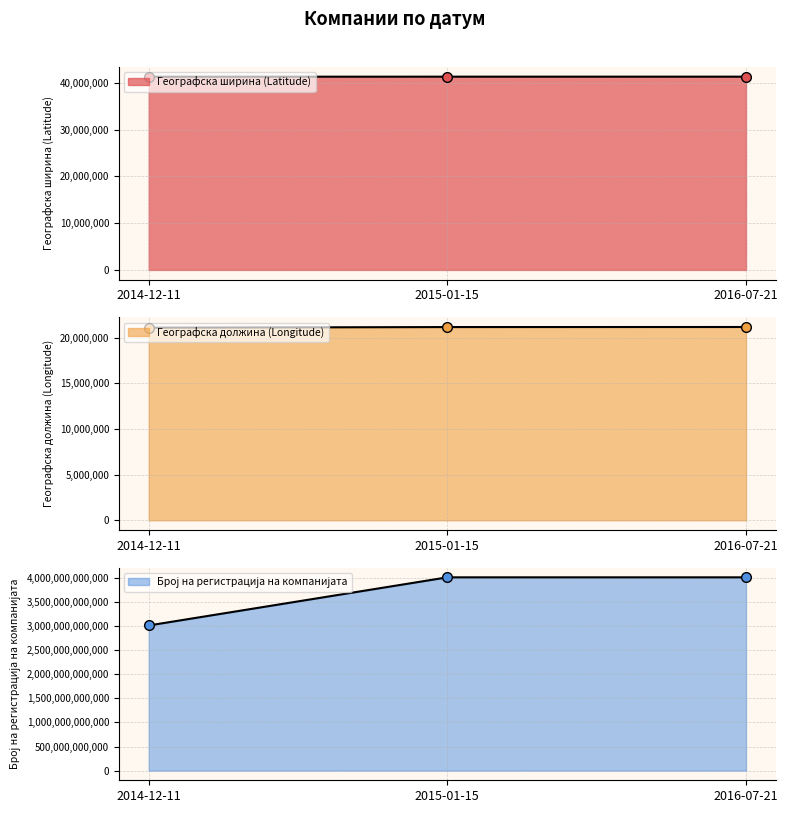

How many data points does each series have?

3